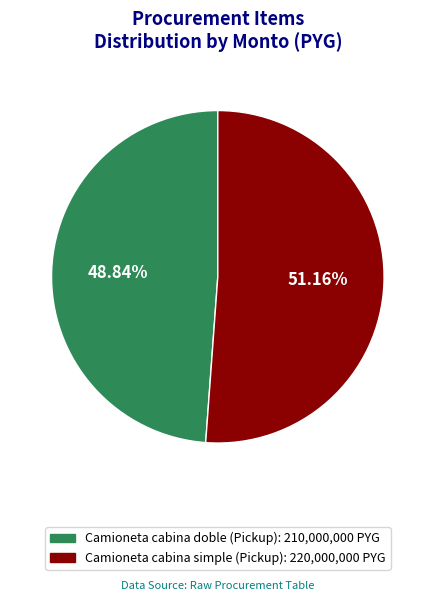

To the nearest percent, what is the difference between the Camioneta cabina doble (Pickup) and Camioneta cabina simple (Pickup) slice percentages?

2%